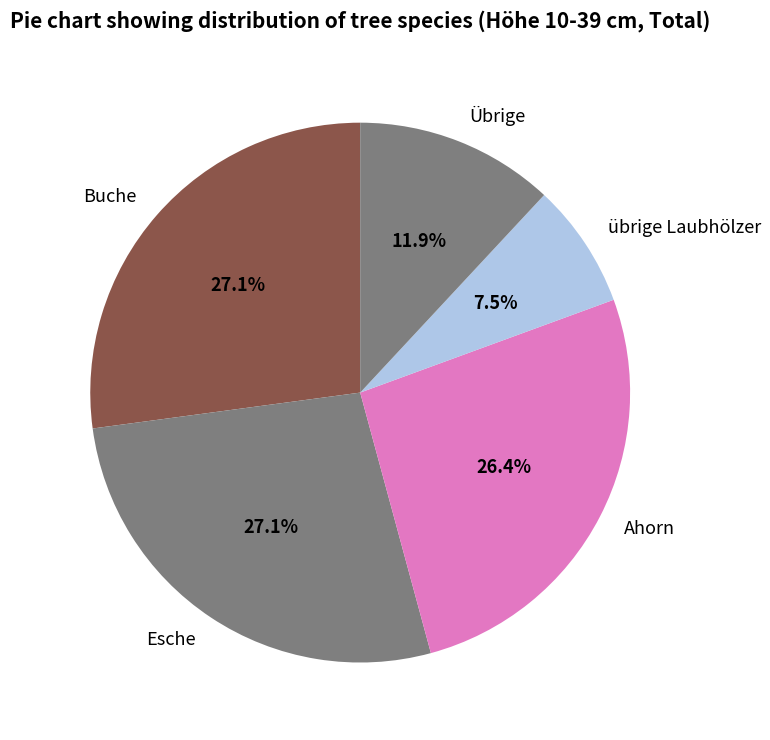

What is the smallest slice in the pie chart?

übrige Laubhölzer